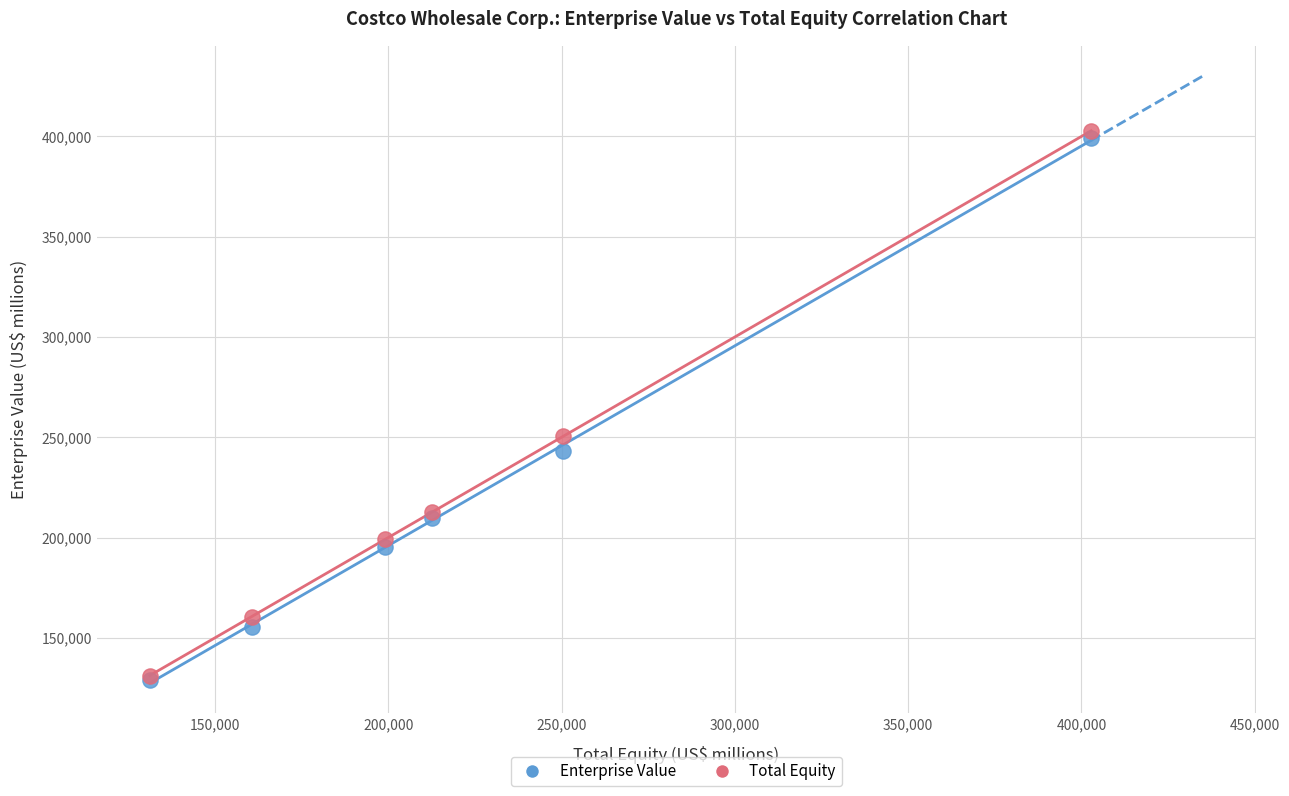

Across all series, what Y value is closest to 265890?

250379